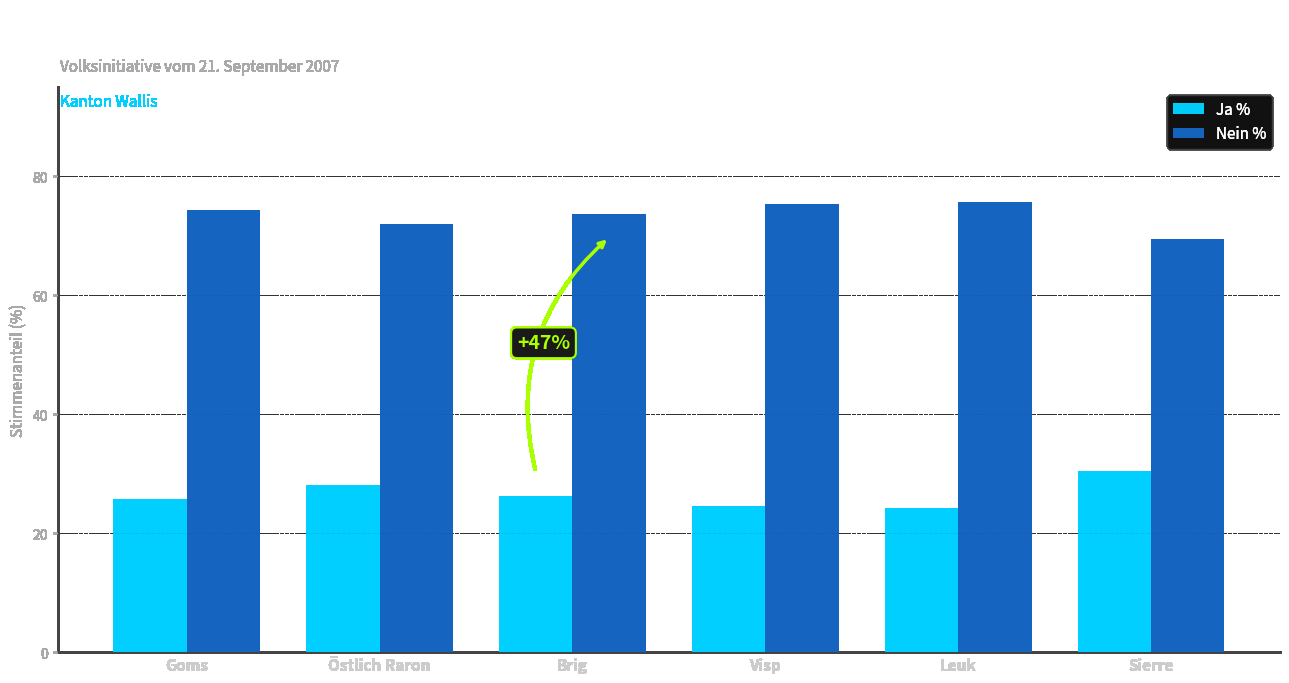

Which series has the largest total across all categories?

Nein %